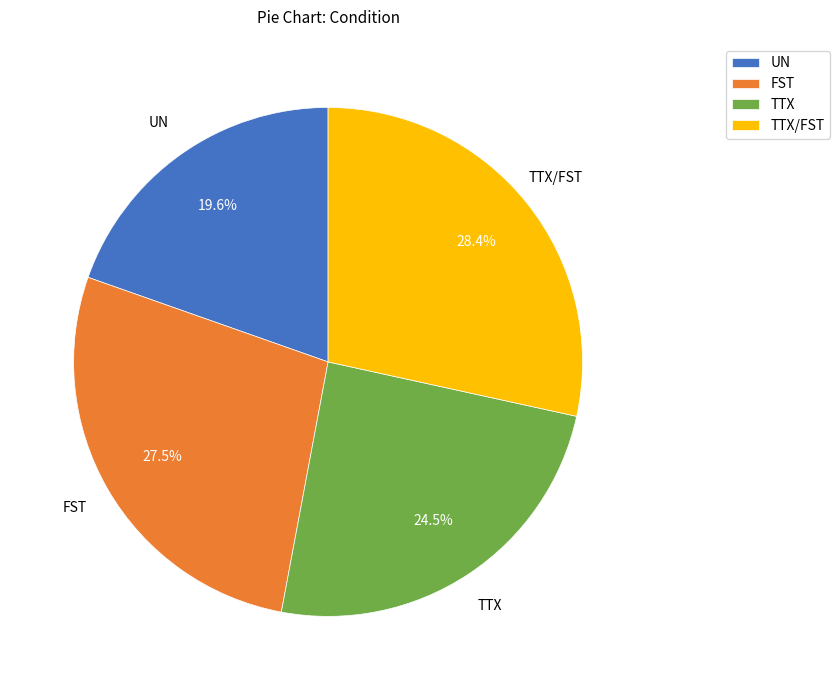

Which has a higher value, UN or TTX/FST?

TTX/FST